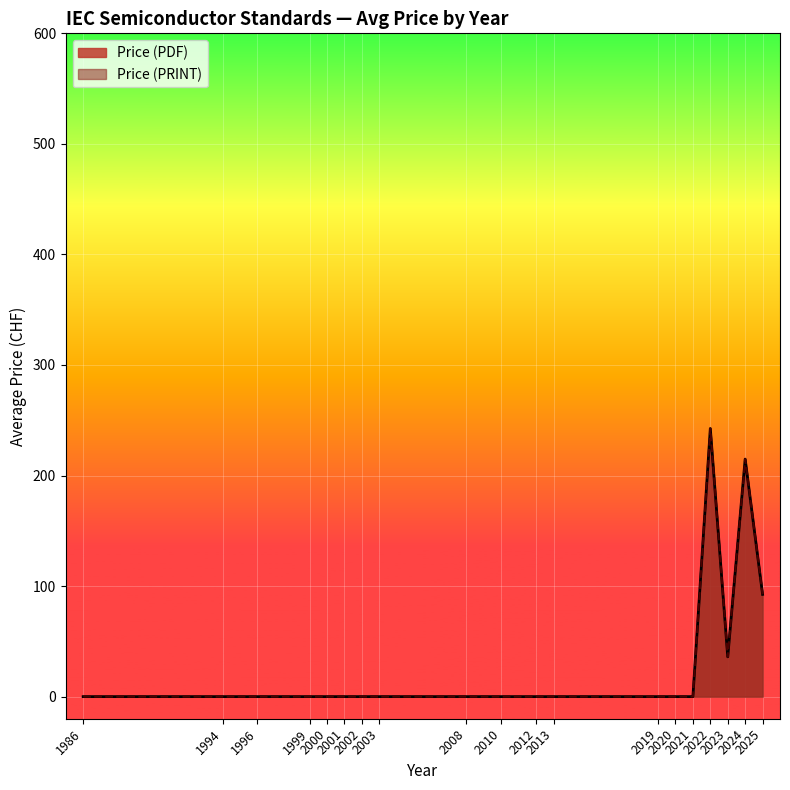

Between 2003 and 2021, which series saw the biggest shift?

Price (PDF)